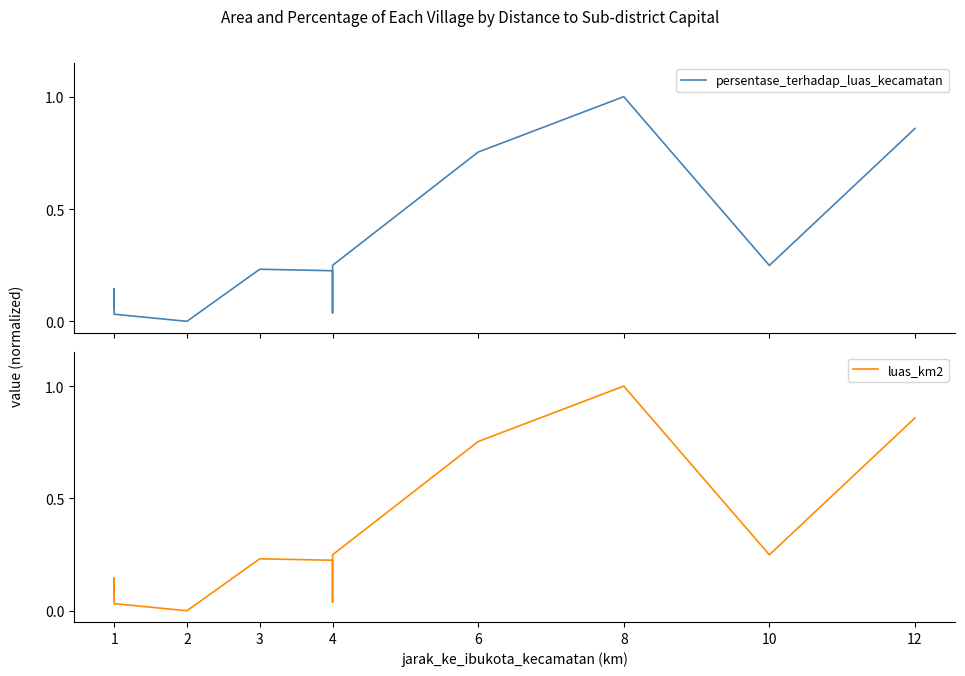

List the series in order of their peak value, highest first.

persentase_terhadap_luas_kecamatan, luas_km2